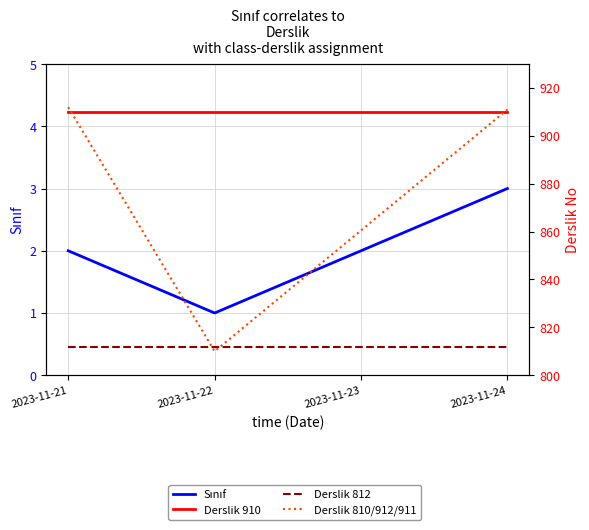

What is the smallest value displayed?

1